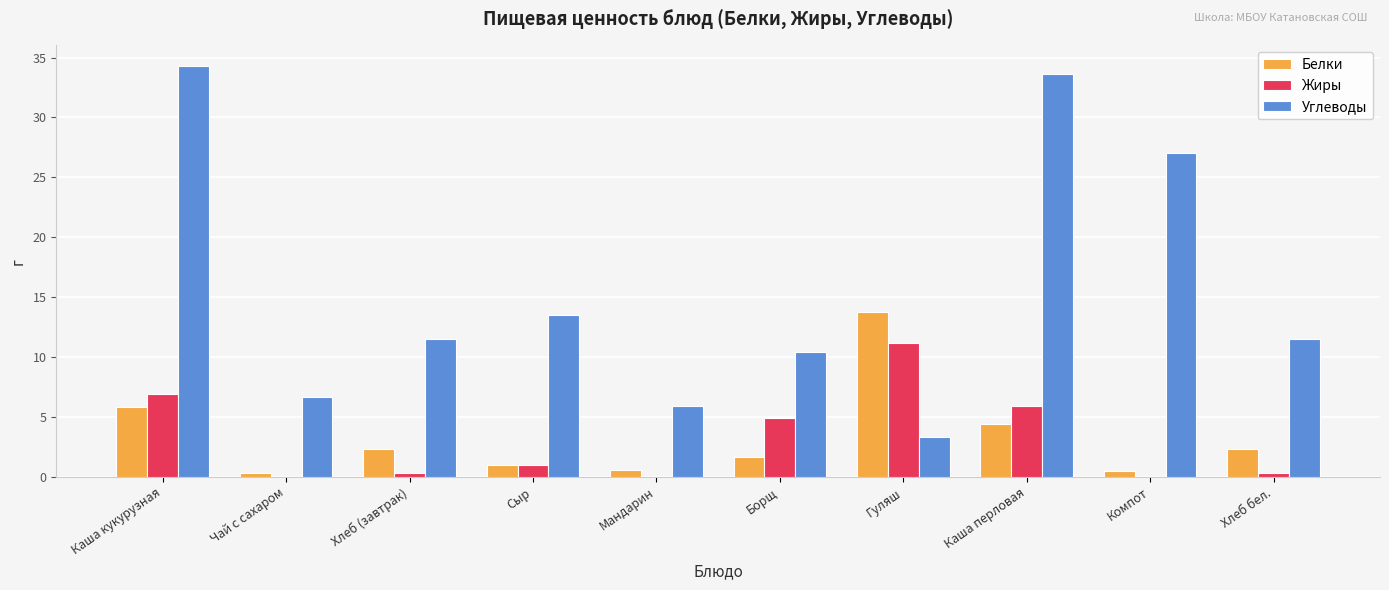

What is the highest value of the Углеводы series?

34.3